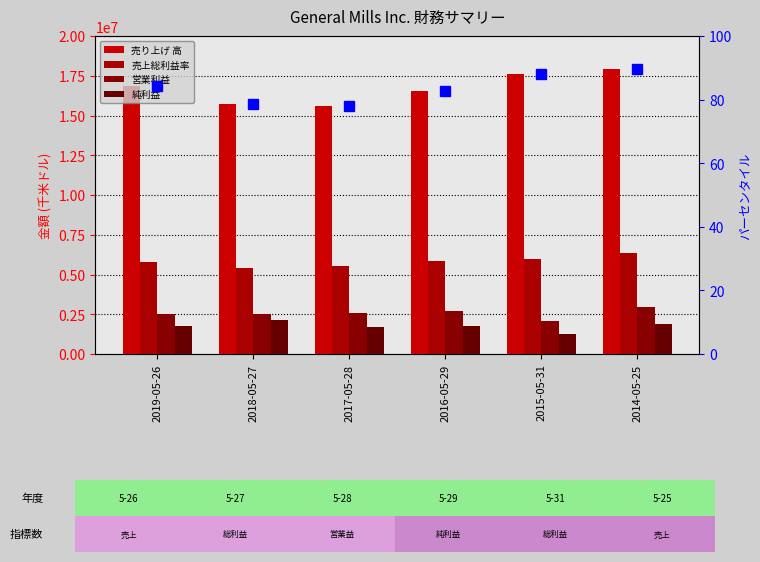

What is the label of the 3rd bar from the right?

2016-05-29